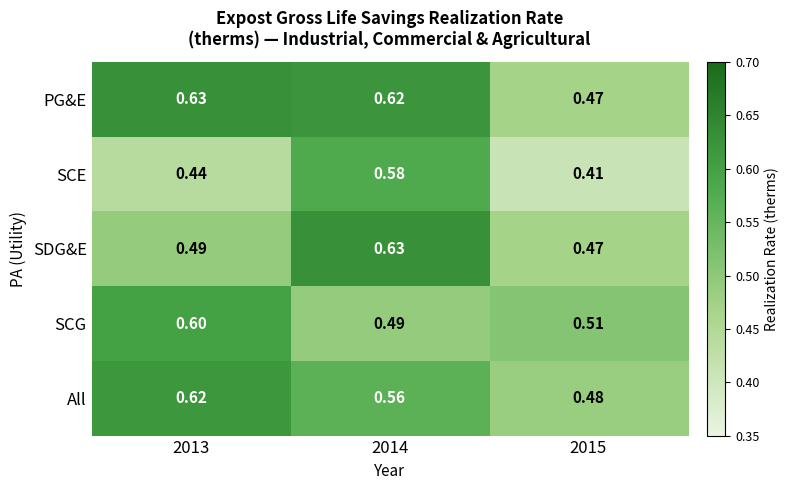

Is the value of SDG&E at 2014 greater than the value of SCG at 2014?

Yes